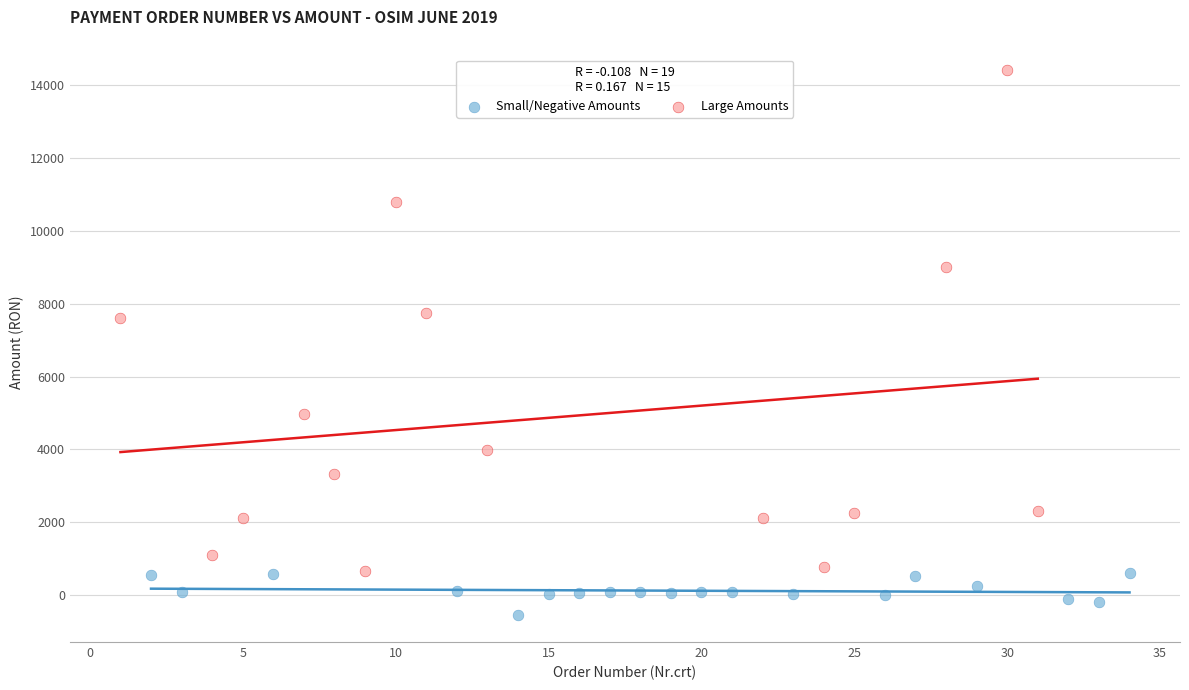

Which series reaches the maximum Y coordinate?

Large Amounts